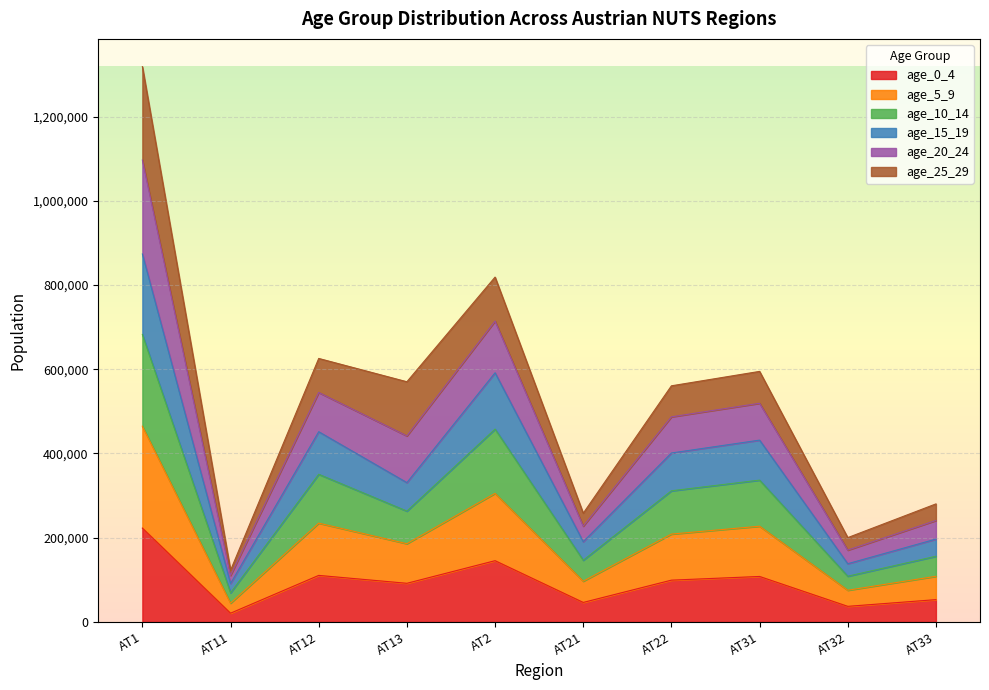

At which category is the sum across all series the highest?

AT1